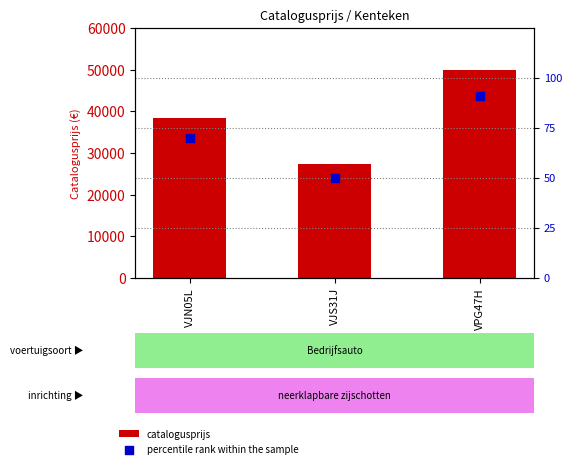

At which category is the sum across all series the highest?

VPG47H